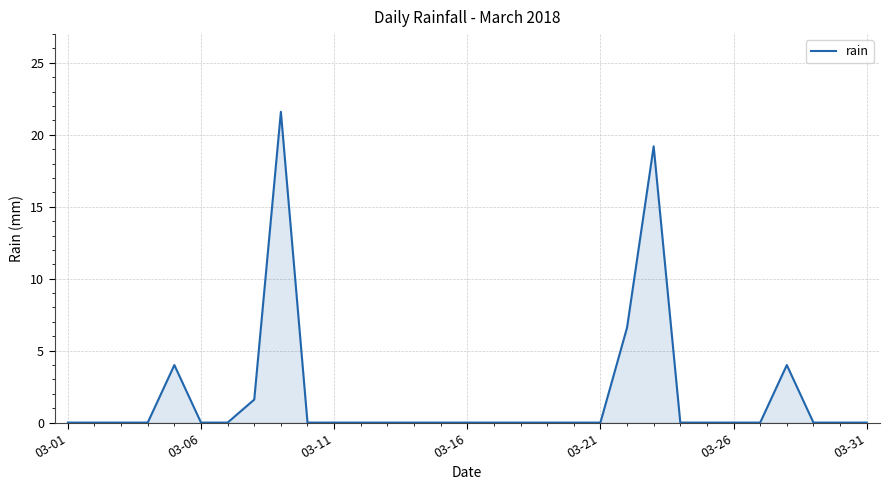

What is the greatest value displayed?

21.6